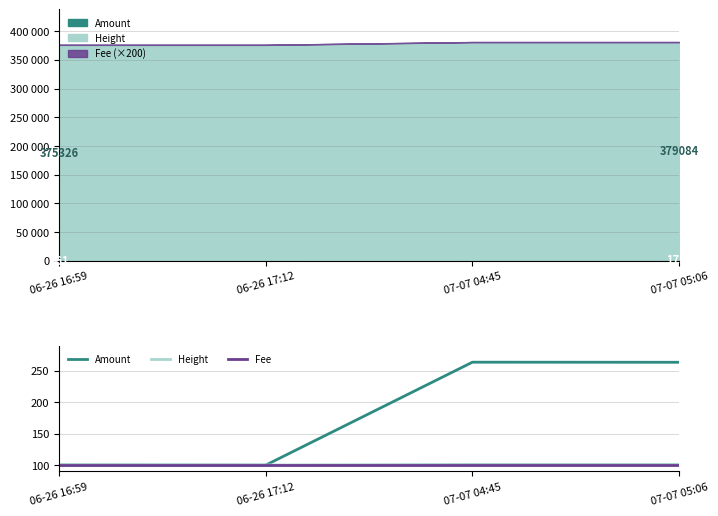

True or false: Amount and Fee intersect in this chart.

True